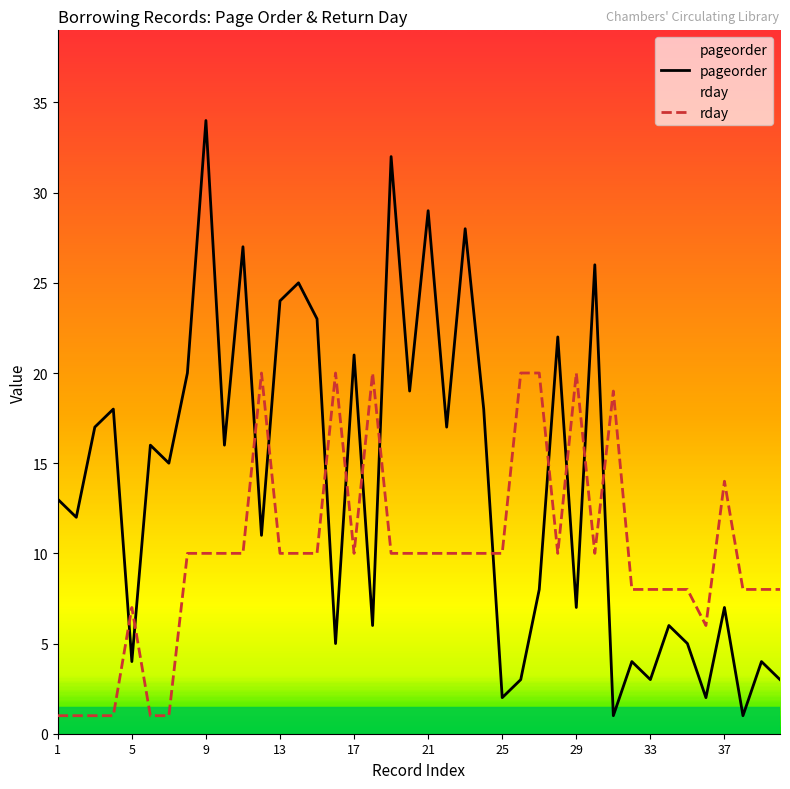

The rday series shows 14 at 37. True or false?

True